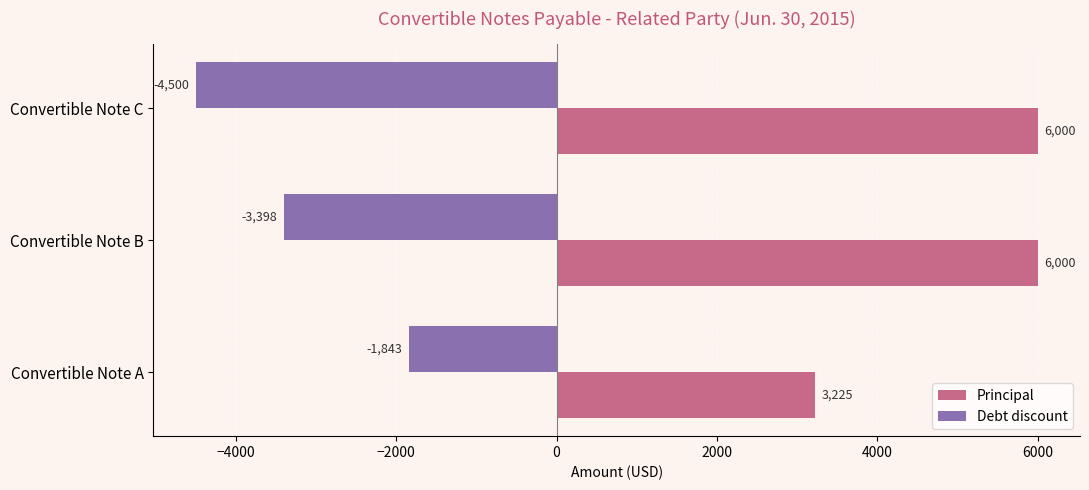

Is the value of Debt discount at Convertible Note C greater than the value of Principal at Convertible Note A?

No